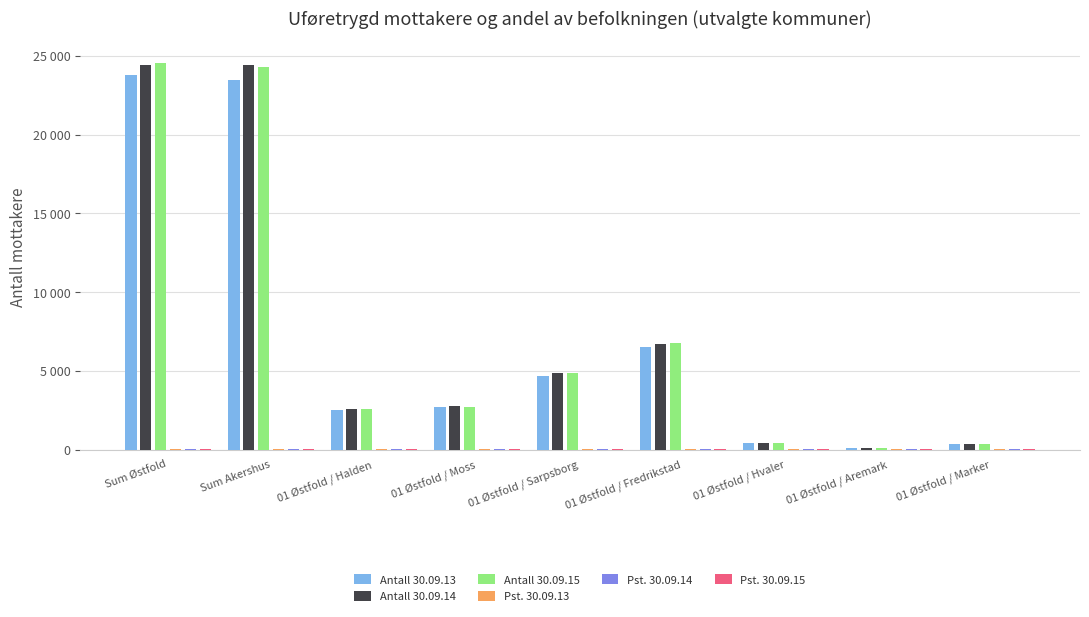

Reading left to right, list all the values displayed in this chart.

Antall 30.09.13: Sum Østfold=23807.0	Sum Akershus=23479.0	01 Østfold / Halden=2498.0	01 Østfold / Moss=2720.0	01 Østfold / Sarpsborg=4659.0	01 Østfold / Fredrikstad=6529.0	01 Østfold / Hvaler=432.0	01 Østfold / Aremark=114.0	01 Østfold / Marker=351.0
Antall 30.09.14: Sum Østfold=24401.0	Sum Akershus=24451.0	01 Østfold / Halden=2567.0	01 Østfold / Moss=2739.0	01 Østfold / Sarpsborg=4843.0	01 Østfold / Fredrikstad=6738.0	01 Østfold / Hvaler=447.0	01 Østfold / Aremark=115.0	01 Østfold / Marker=340.0
Antall 30.09.15: Sum Østfold=24554.0	Sum Akershus=24329.0	01 Østfold / Halden=2577.0	01 Østfold / Moss=2683.0	01 Østfold / Sarpsborg=4896.0	01 Østfold / Fredrikstad=6797.0	01 Østfold / Hvaler=449.0	01 Østfold / Aremark=118.0	01 Østfold / Marker=346.0
Pst. 30.09.13: Sum Østfold=13.2	Sum Akershus=6.5	01 Østfold / Halden=13.1	01 Østfold / Moss=13.7	01 Østfold / Sarpsborg=13.7	01 Østfold / Fredrikstad=13.2	01 Østfold / Hvaler=15.3	01 Østfold / Aremark=13.4	01 Østfold / Marker=16.1
Pst. 30.09.14: Sum Østfold=13.5	Sum Akershus=6.6	01 Østfold / Halden=13.4	01 Østfold / Moss=13.7	01 Østfold / Sarpsborg=14.2	01 Østfold / Fredrikstad=13.6	01 Østfold / Hvaler=15.8	01 Østfold / Aremark=13.4	01 Østfold / Marker=15.7
Pst. 30.09.15: Sum Østfold=13.6	Sum Akershus=6.5	01 Østfold / Halden=13.5	01 Østfold / Moss=13.3	01 Østfold / Sarpsborg=14.4	01 Østfold / Fredrikstad=13.7	01 Østfold / Hvaler=15.9	01 Østfold / Aremark=14.1	01 Østfold / Marker=16.2